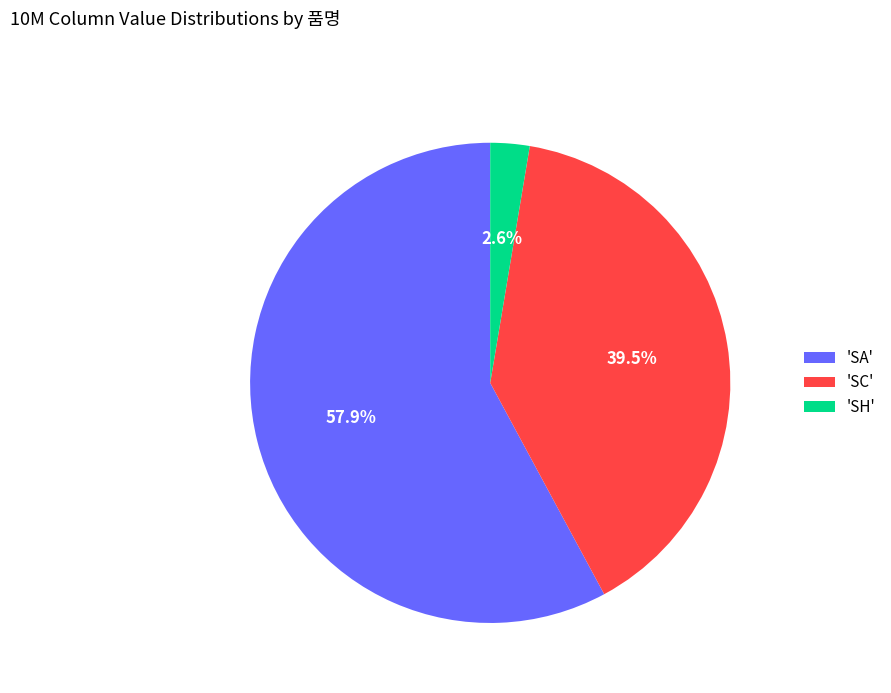

Which category accounts for the majority?

'SA'